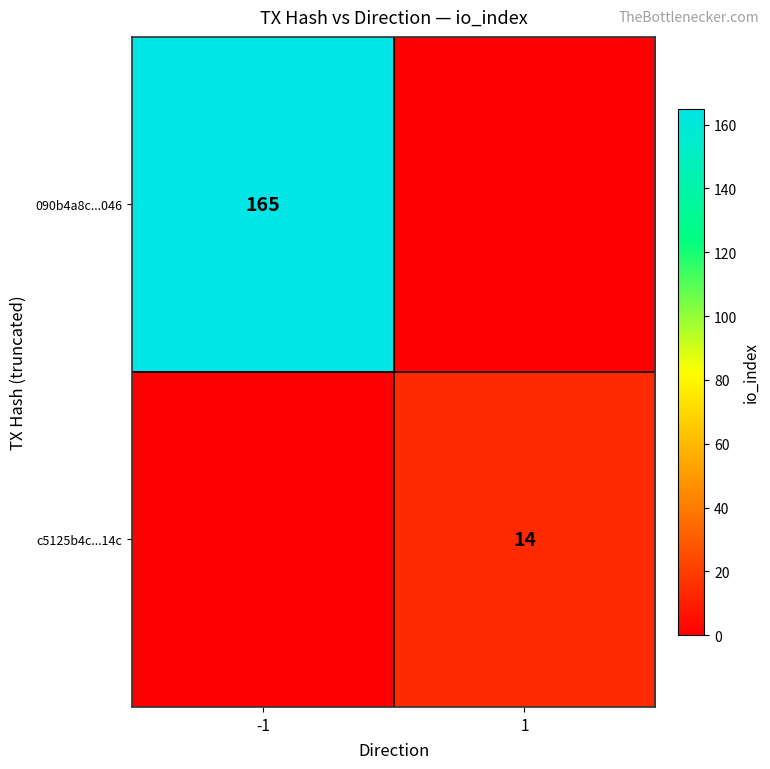

Is it true that 090b4a8c...046 equals 165 at -1?

True